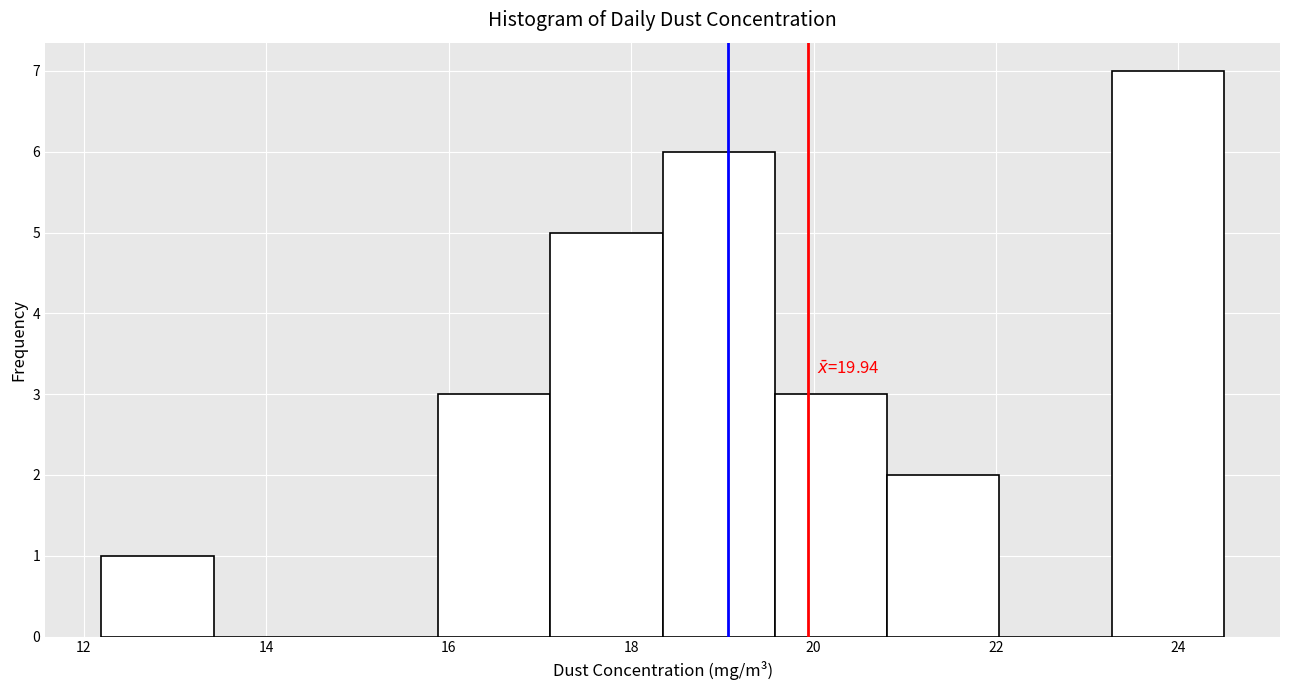

Over which range of the x-axis is the bar tallest?

23.2 to 24.4